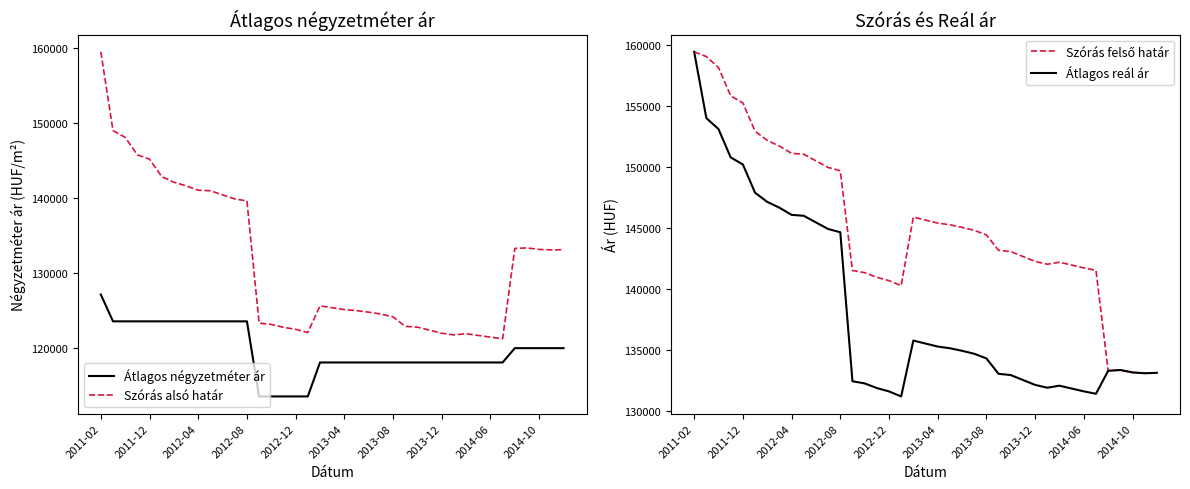

Count the number of categories in the chart.

39